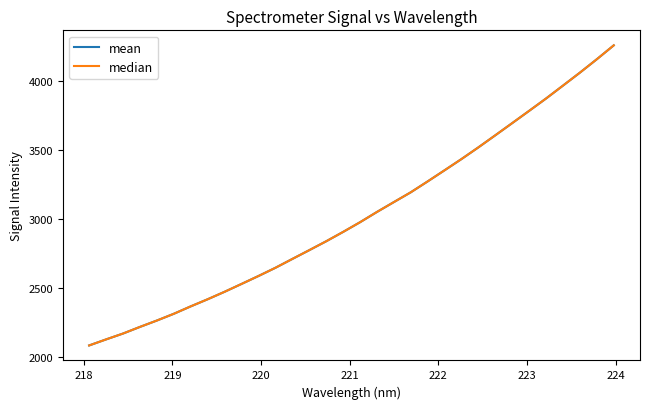

Does the chart have visible grid lines?

No